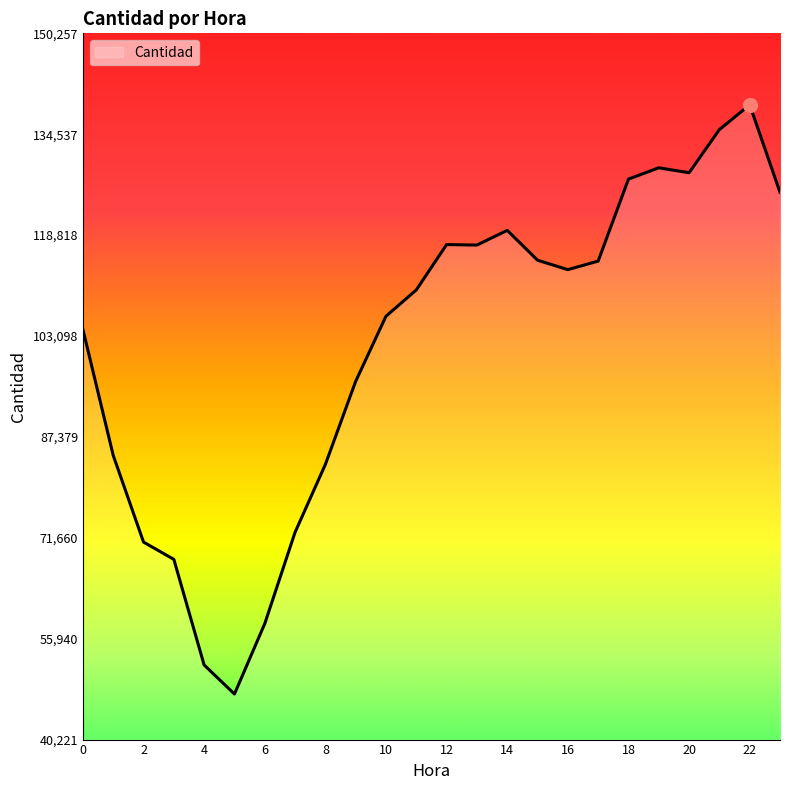

What is the difference between the maximum and minimum values?

91808